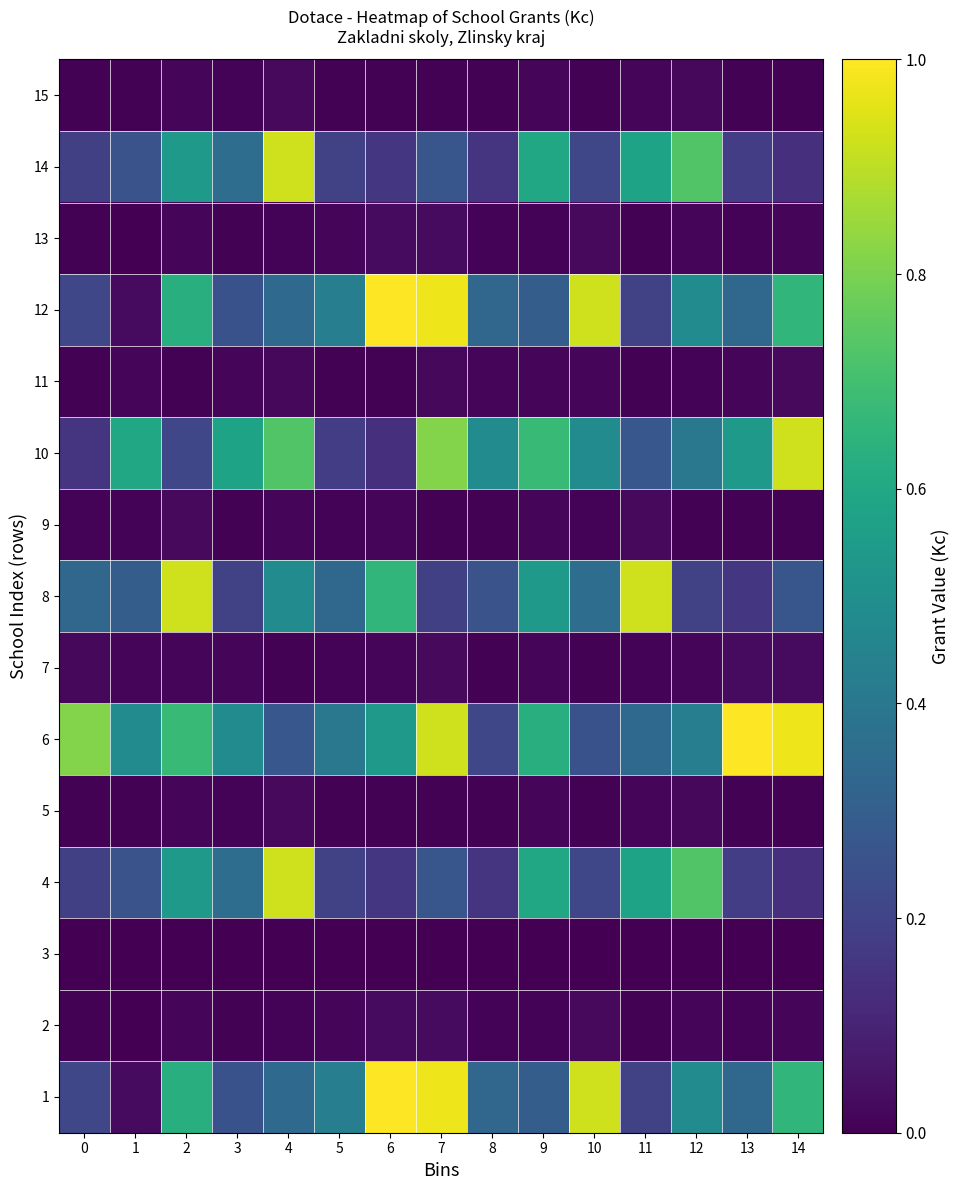

Which series has the largest total across all categories?

6